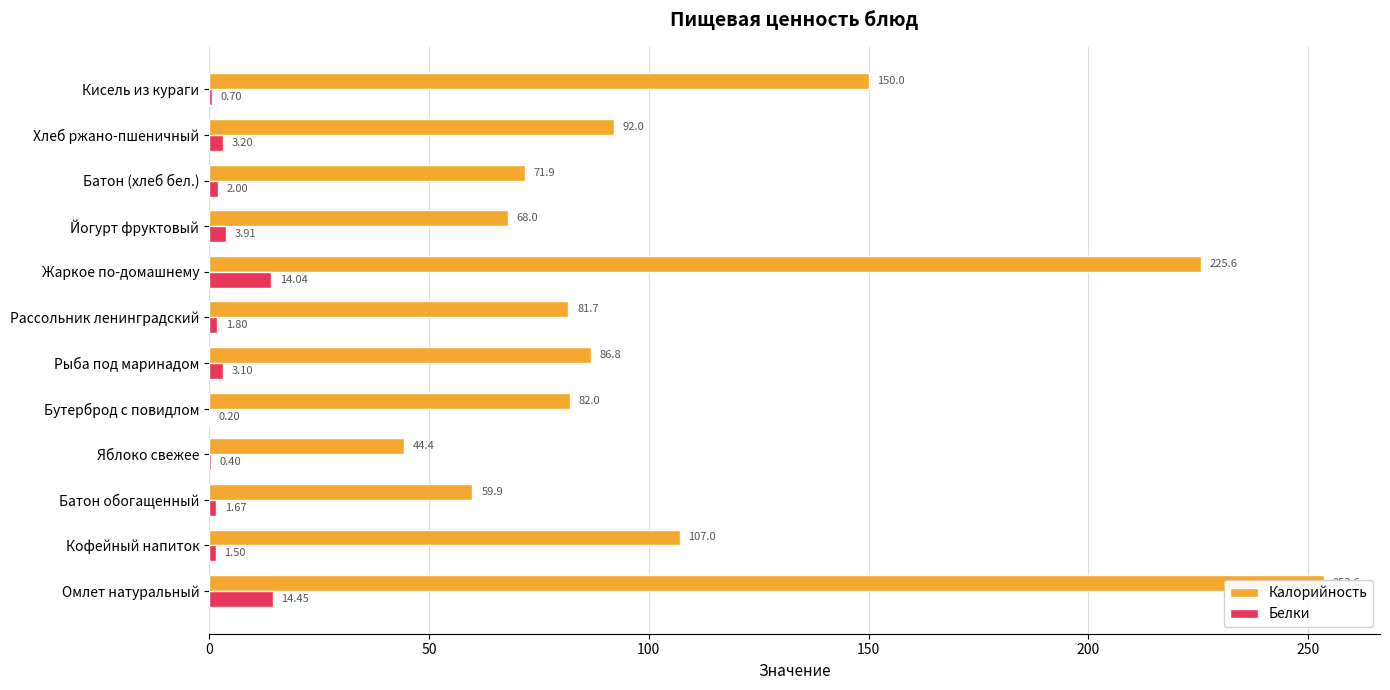

Is it true that Белки equals 4.8 at Хлеб ржано-пшеничный?

False